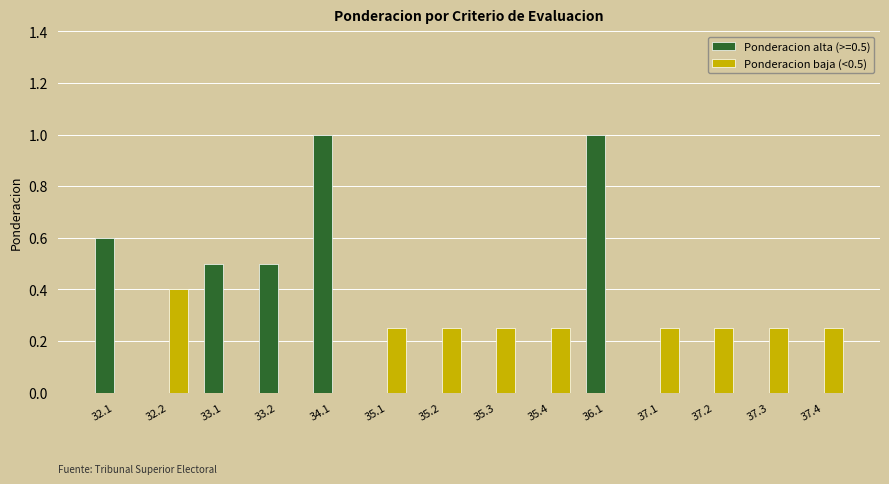

What is the sum of the Ponderacion alta (>=0.5) values at 33.1 and 35.2?

0.5